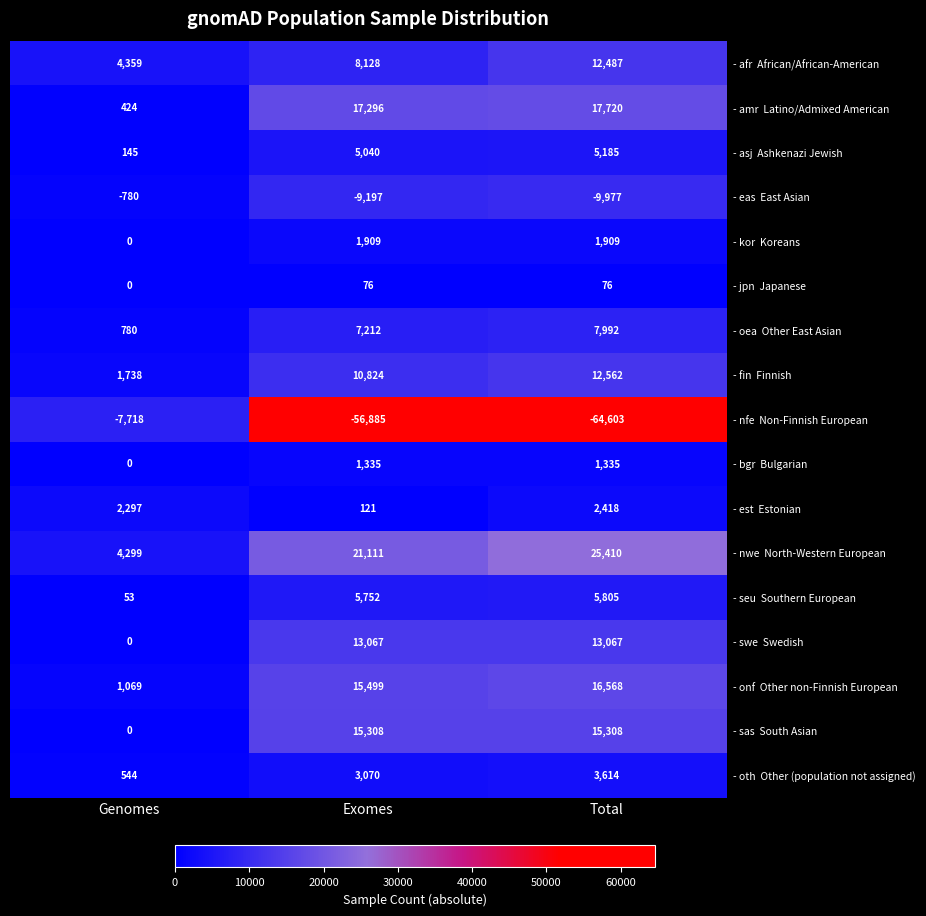

What is the total value across all series at Total?

66876